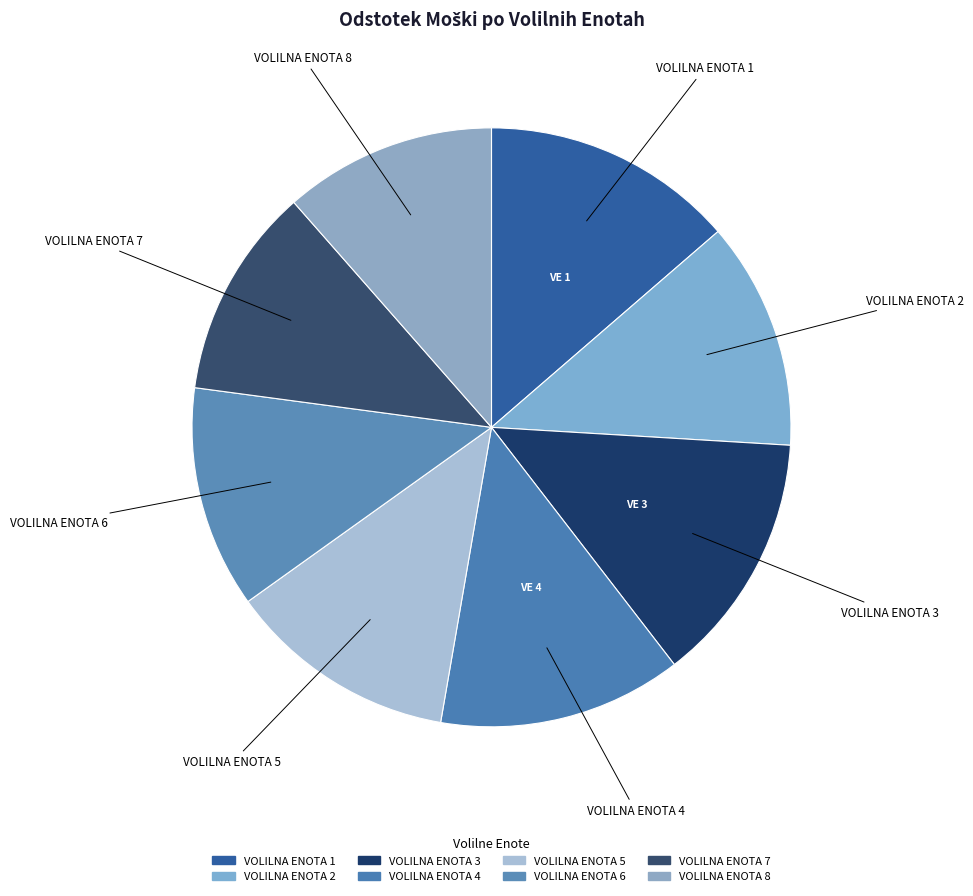

How many slices are in this pie chart?

8